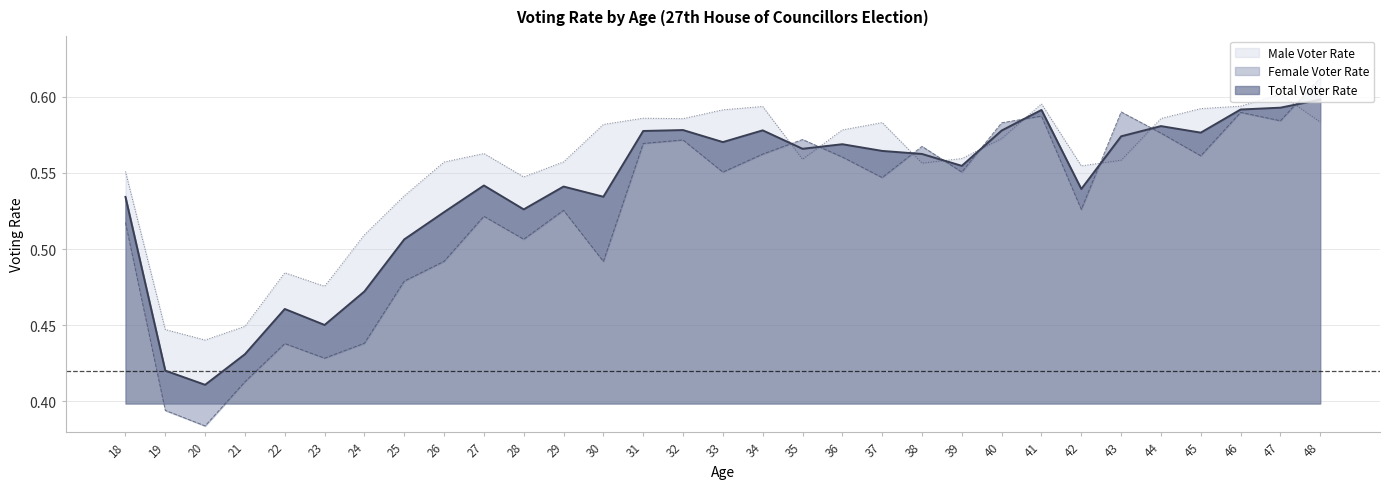

What is the difference between the maximum and minimum values in the Female Voter Rate series?

0.2